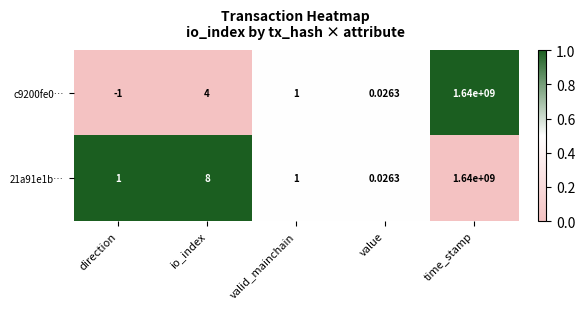

Rank the categories by c9200fe0… value from lowest to highest.

direction, value, valid_mainchain, io_index, time_stamp